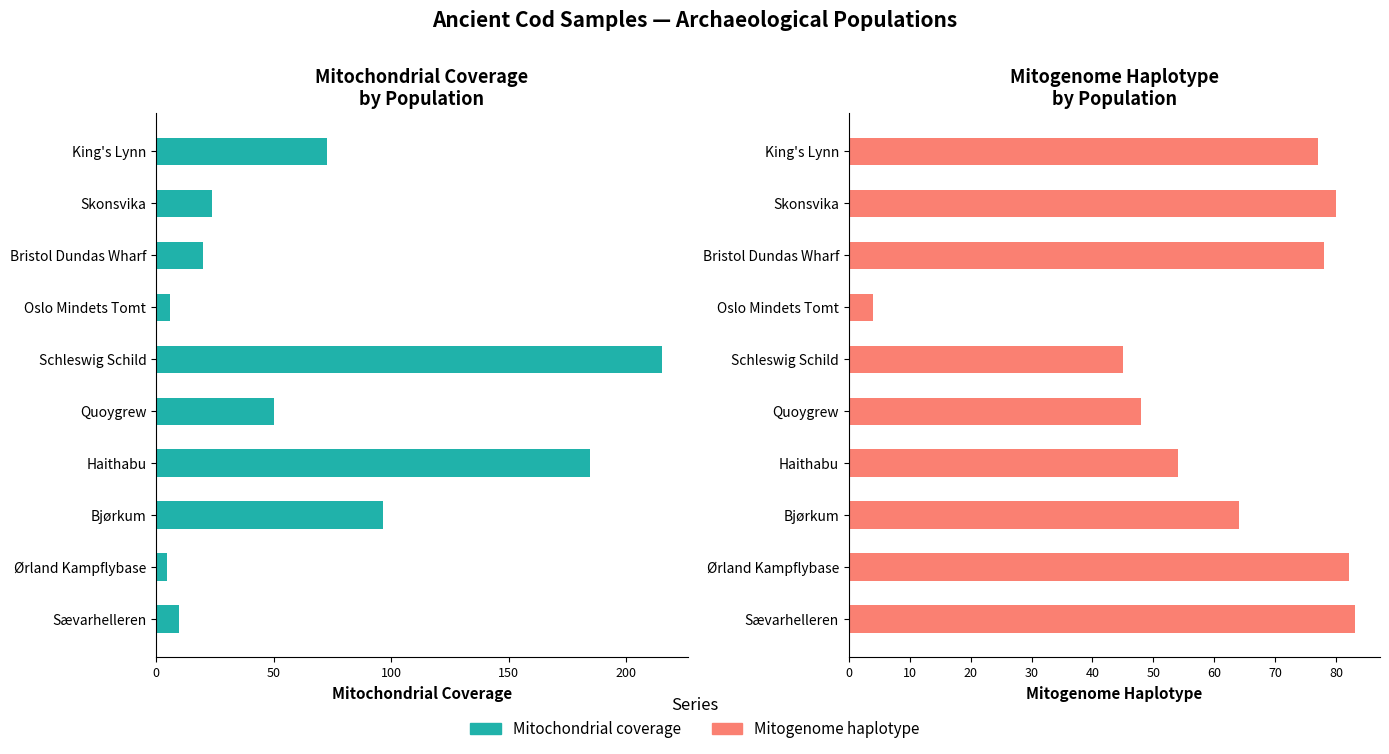

List the series in order of their overall mean, lowest first.

Mitogenome haplotype, Mitochondrial coverage